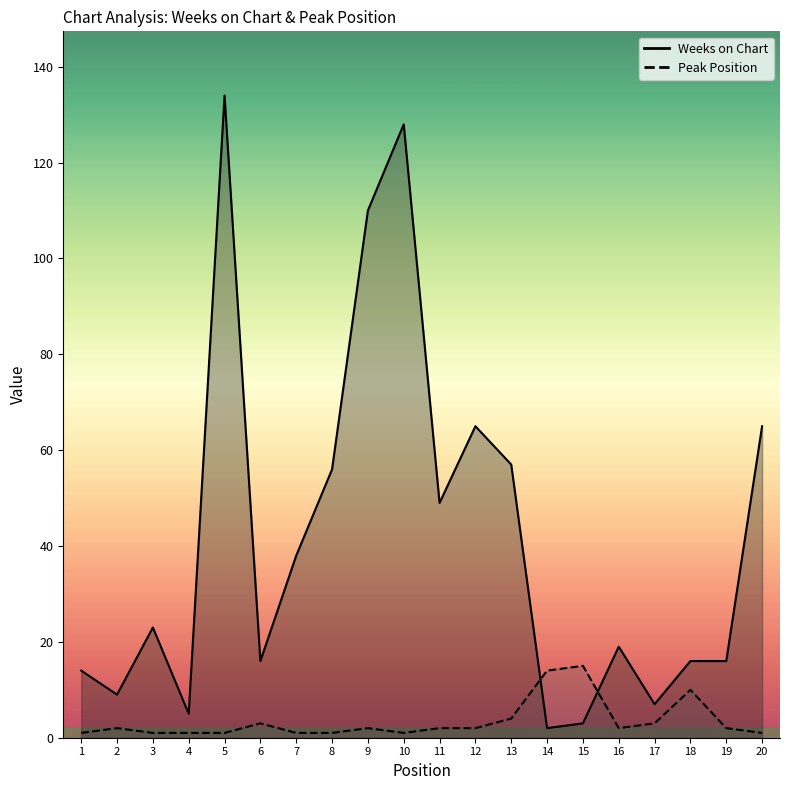

Between 3 and 9, which is larger?

9